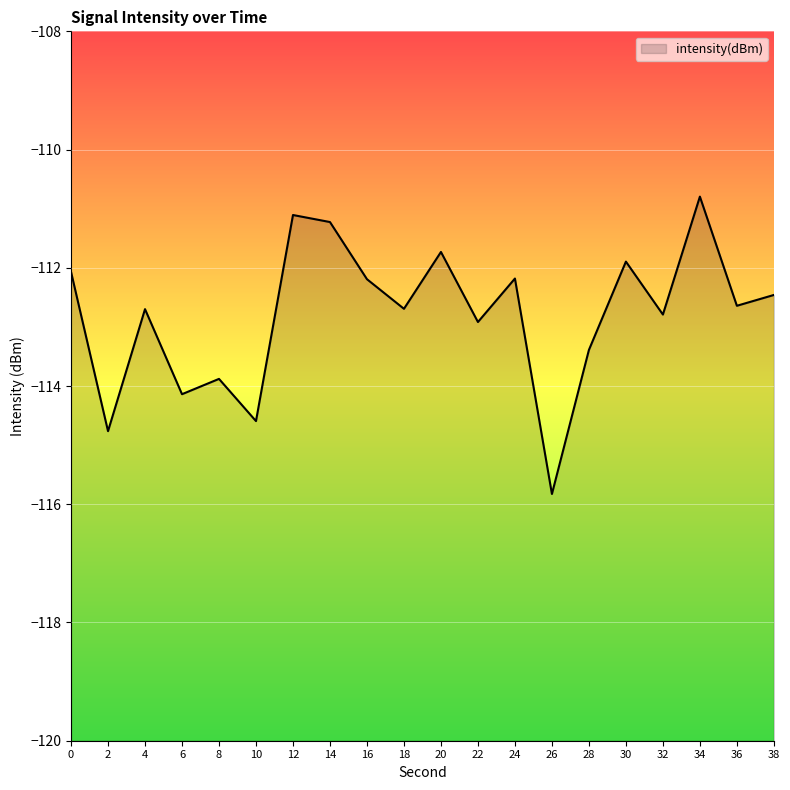

What is the greatest value displayed?

-110.8